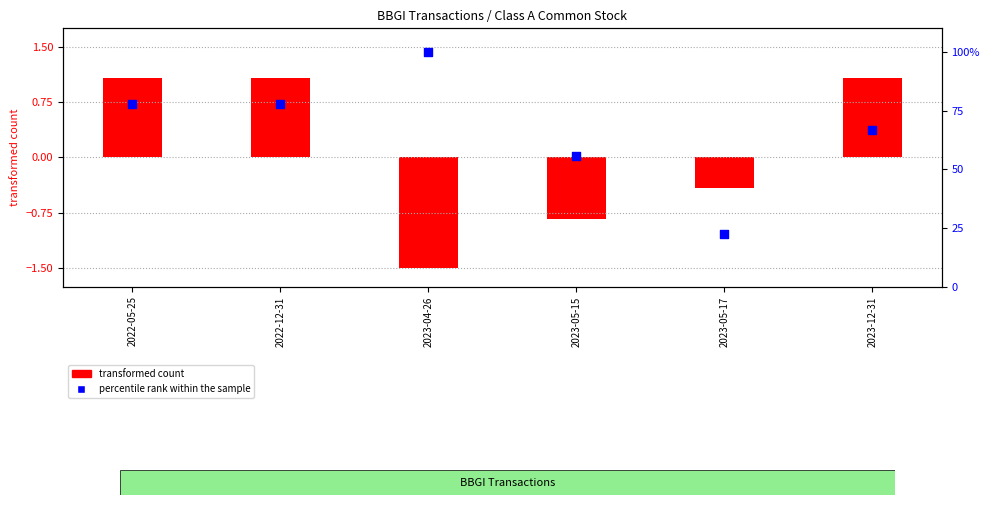

At how many categories does at least one series exceed 72?

3